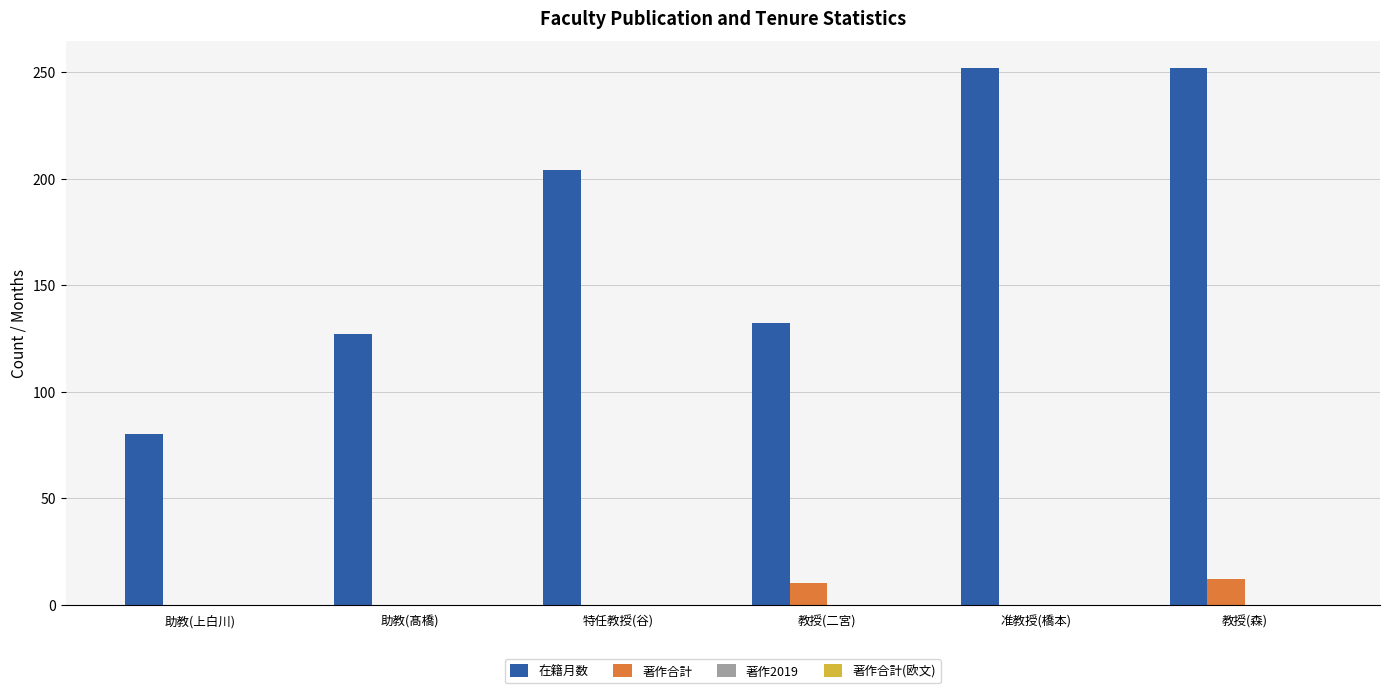

What is the sum of the 在籍月数 values at 助教(上白川) and 特任教授(谷)?

284